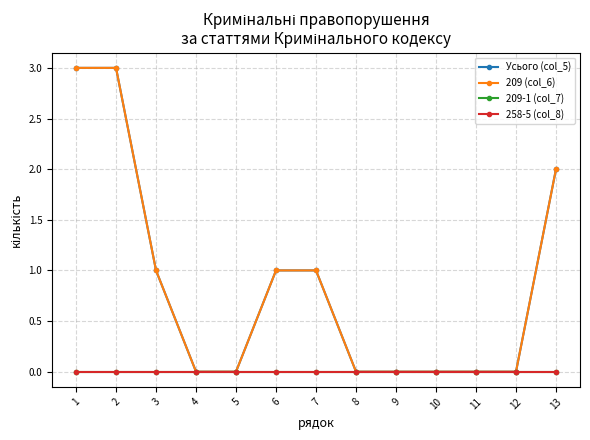

What is the value of the 209 (col_6) point at the 1st from the left?

3